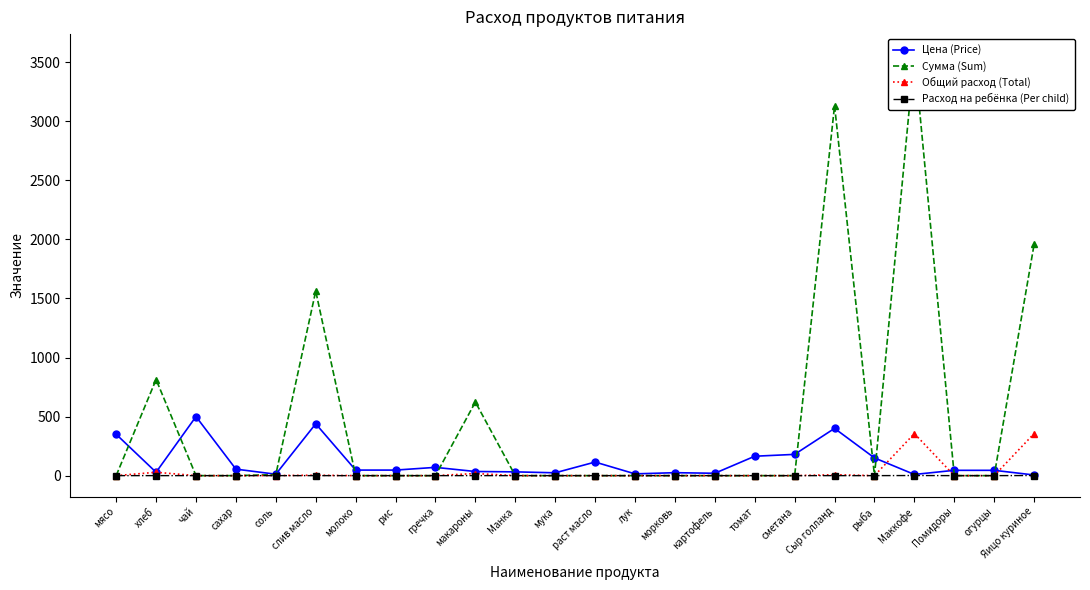

True or false: Сумма (Sum) and Цена (Price) intersect in this chart.

True